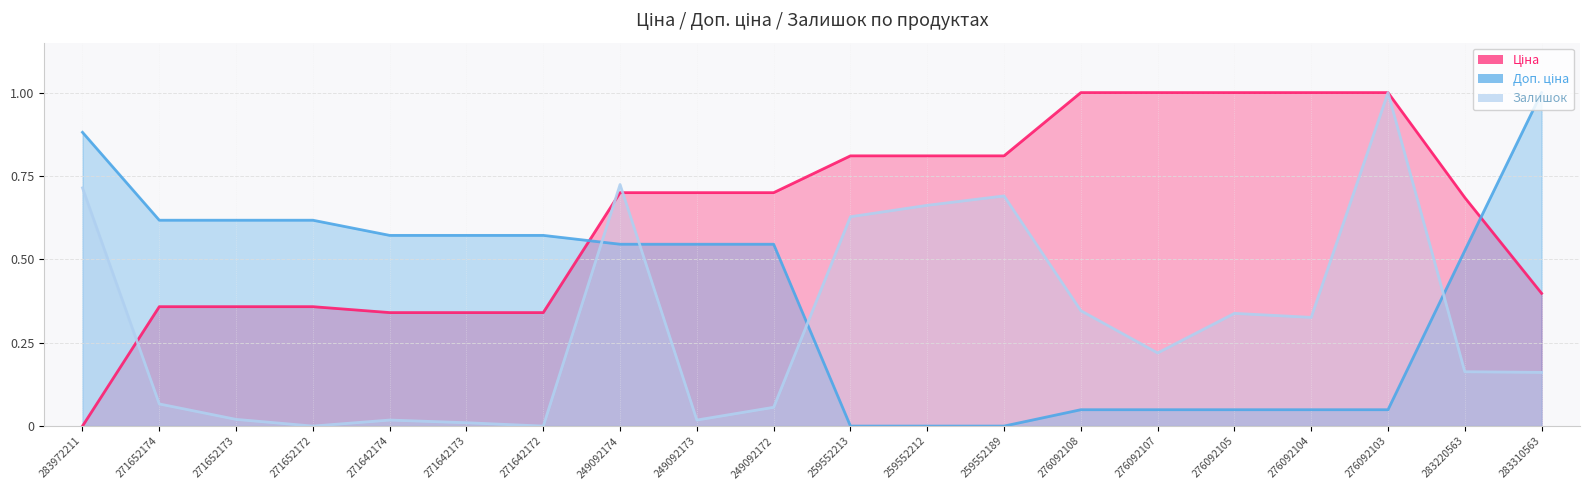

What is the difference between the Доп. ціна values at 283220563 and 283972211?

0.4